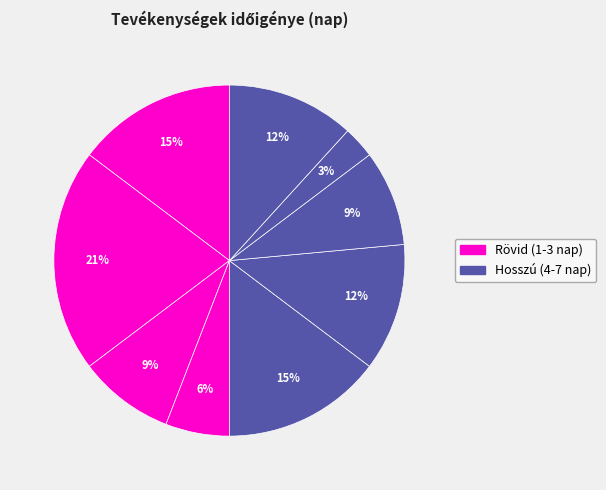

How many slices are in this pie chart?

9